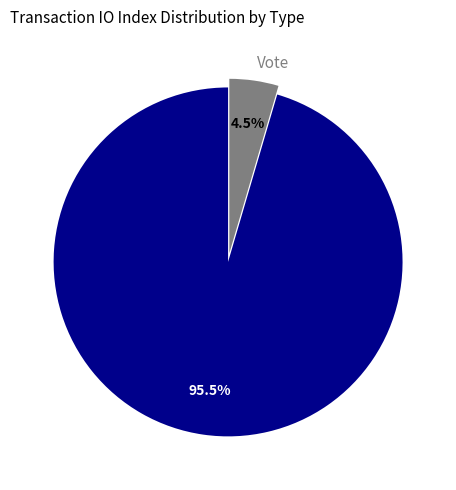

Between Regular and Vote, which is larger?

Regular